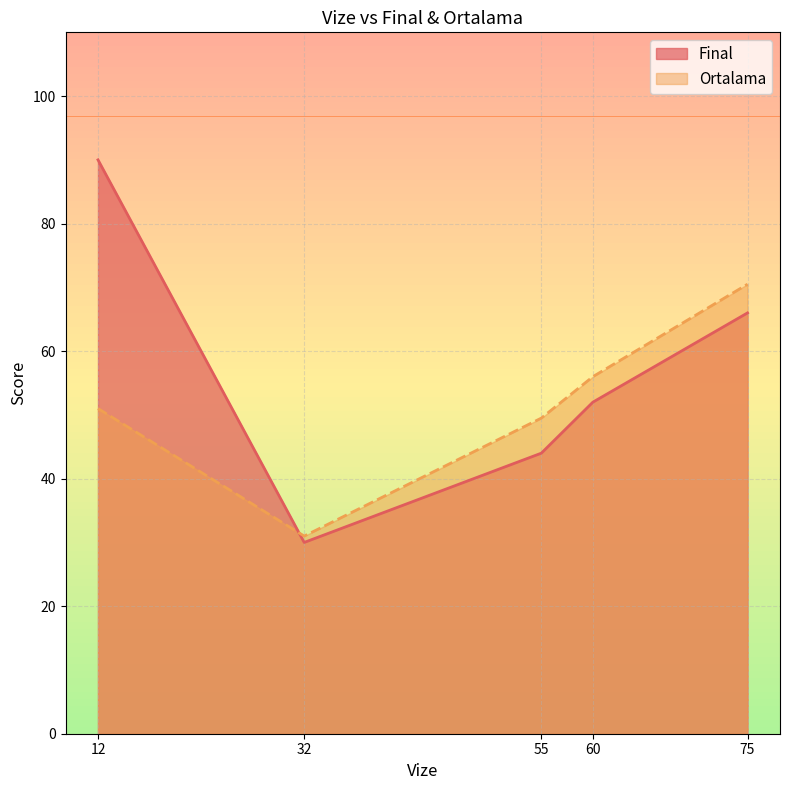

At how many categories does at least one series exceed 65?

2